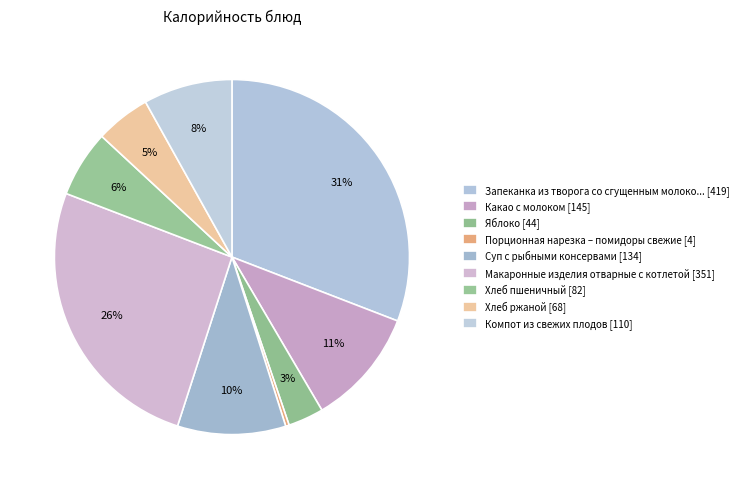

Rank the categories by value from lowest to highest.

Порционная нарезка – помидоры свежие, Яблоко, Хлеб ржаной, Хлеб пшеничный, Компот из свежих плодов, Суп с рыбными консервами, Какао с молоком, Макаронные изделия отварные с котлетой, Запеканка из творога со сгущенным молоком